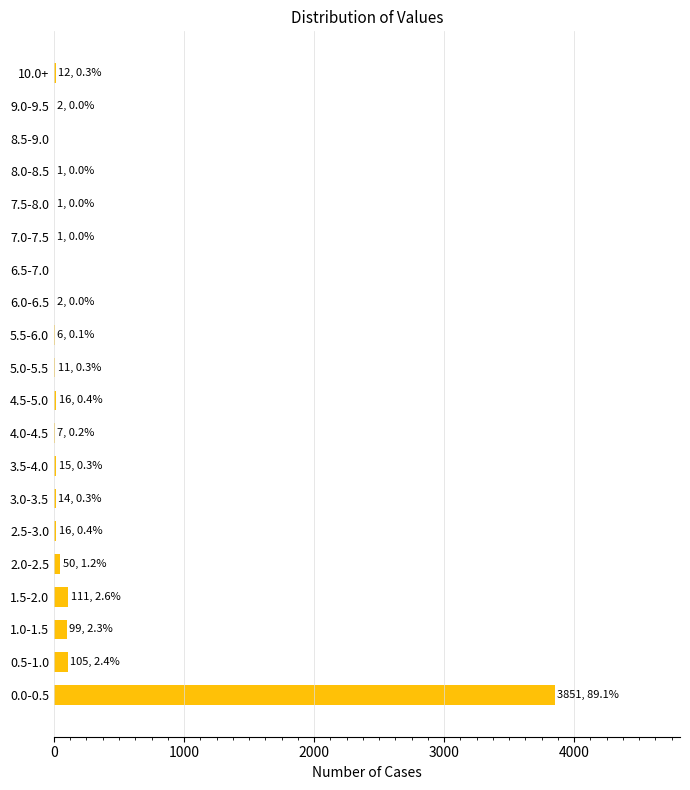

What is the sum of all values?

4320